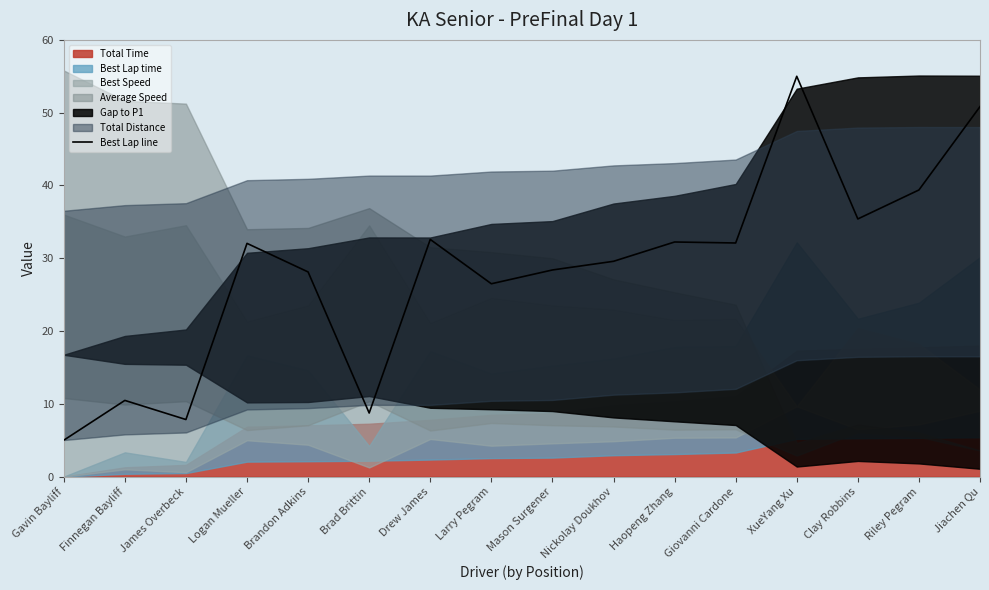

What is the label of the 16th point from the right?

Gavin Bayliff